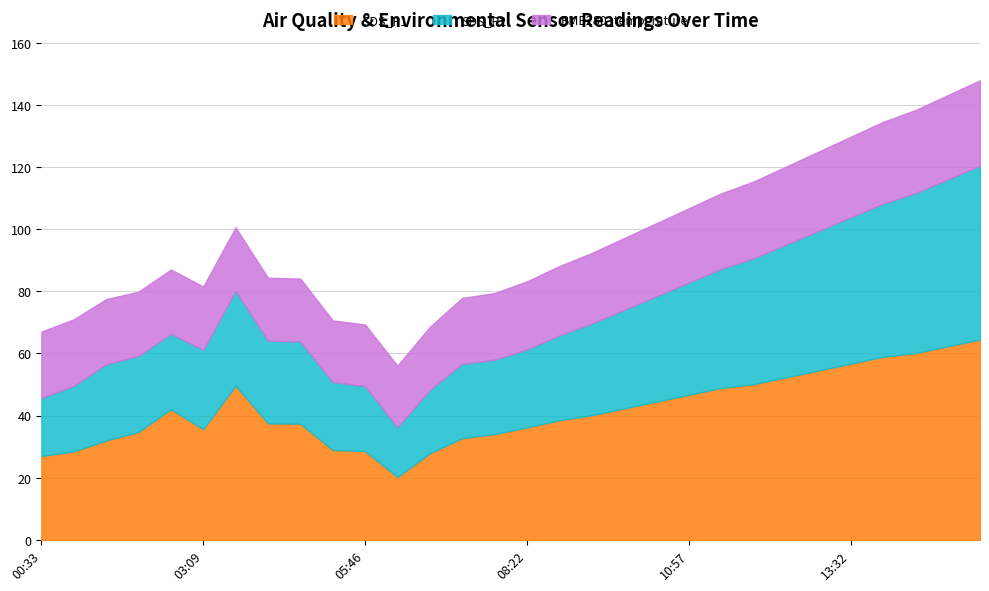

What are all the series names shown in the legend?

SDS_P1, SDS_P2, BME280_temperature